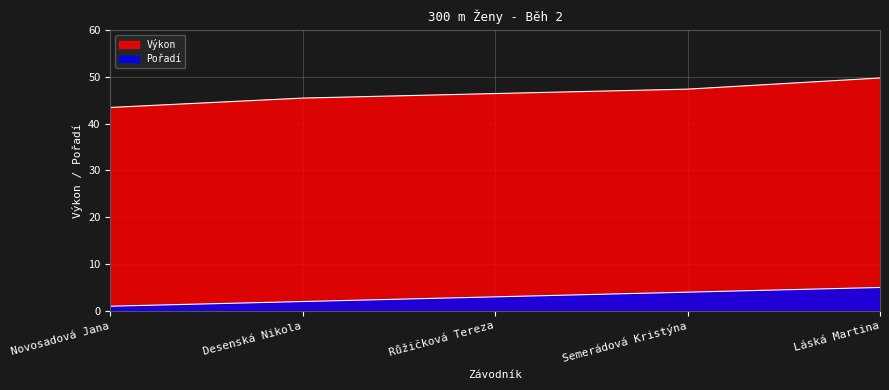

What is the label of the 5th point from the left?

Láská Martina